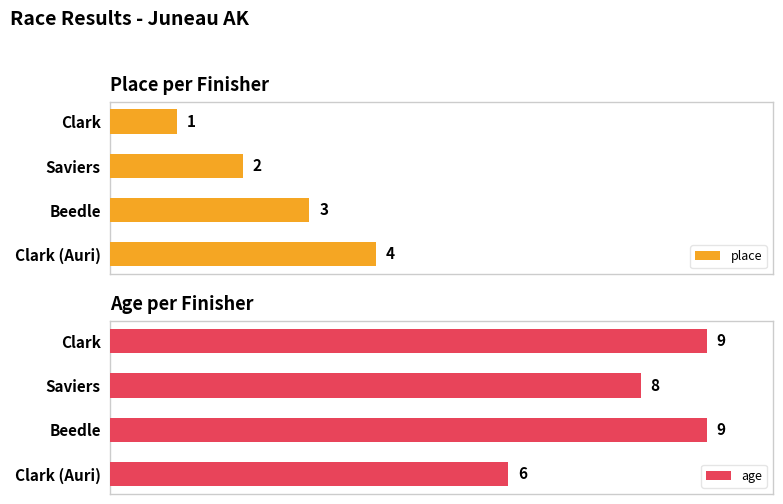

The age series shows 4 at 2. True or false?

False